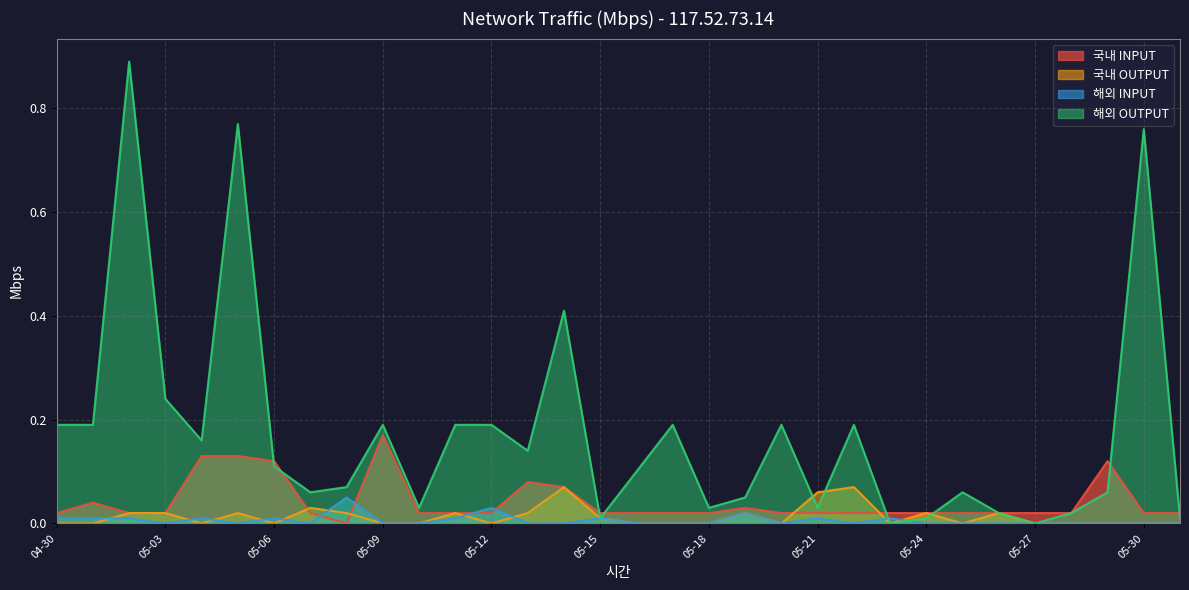

What is the difference between the second highest and minimum values in the 국내 OUTPUT series?

0.1